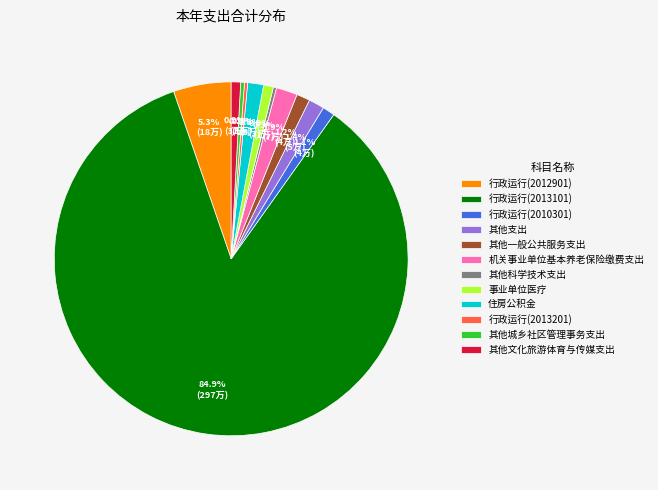

How much of the chart is everything except 行政运行(2013201)?

99.7%